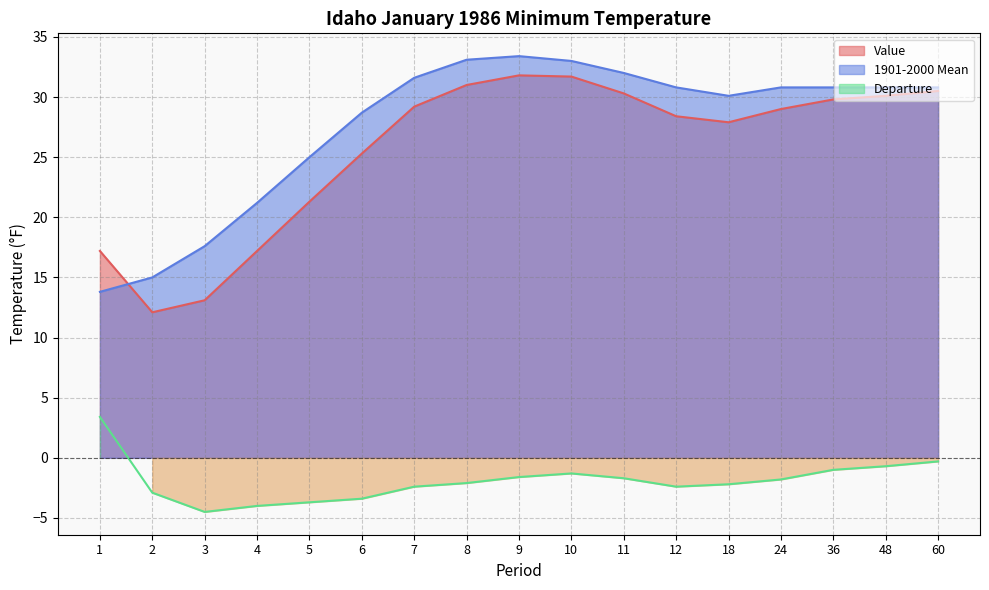

Which category has the lowest value in the Value series?

2